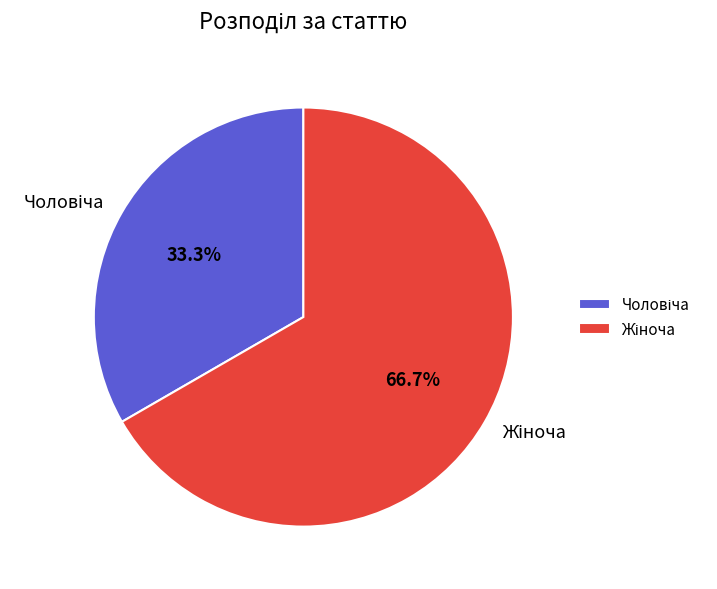

Does any single category account for the majority?

Yes